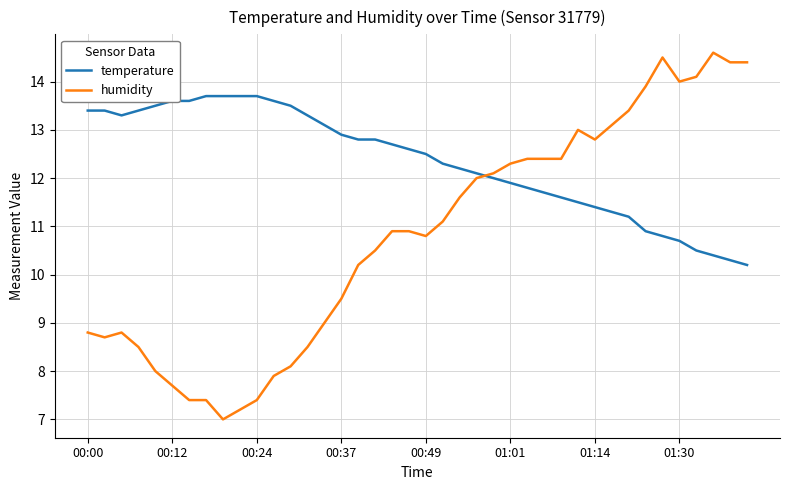

What is the difference between the maximum and minimum values in the humidity series?

7.6